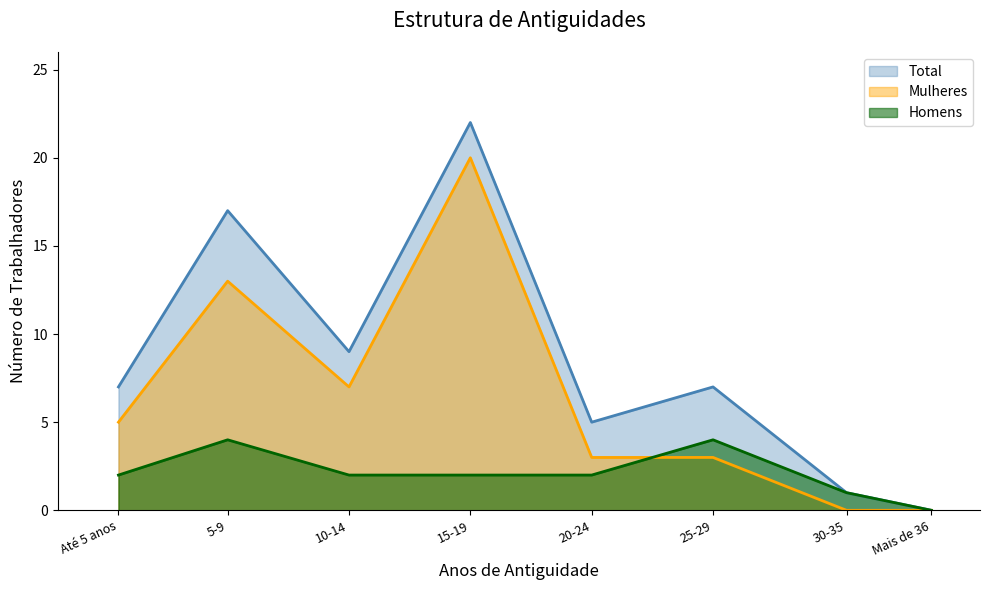

What position from the right is 25-29?

3